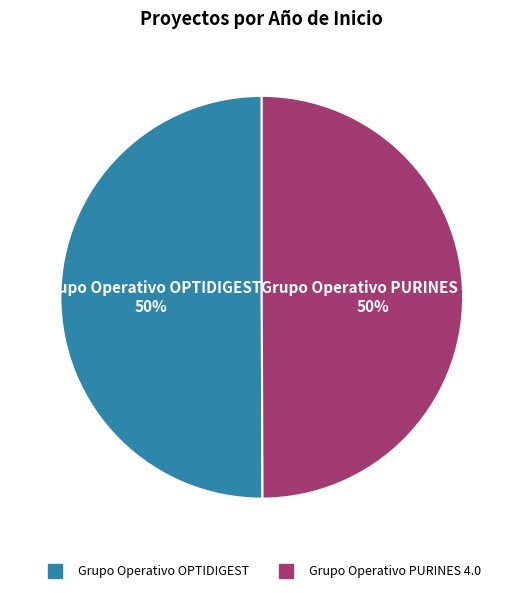

What percentage is the Grupo Operativo PURINES 4.0 slice, to the nearest percent?

50%